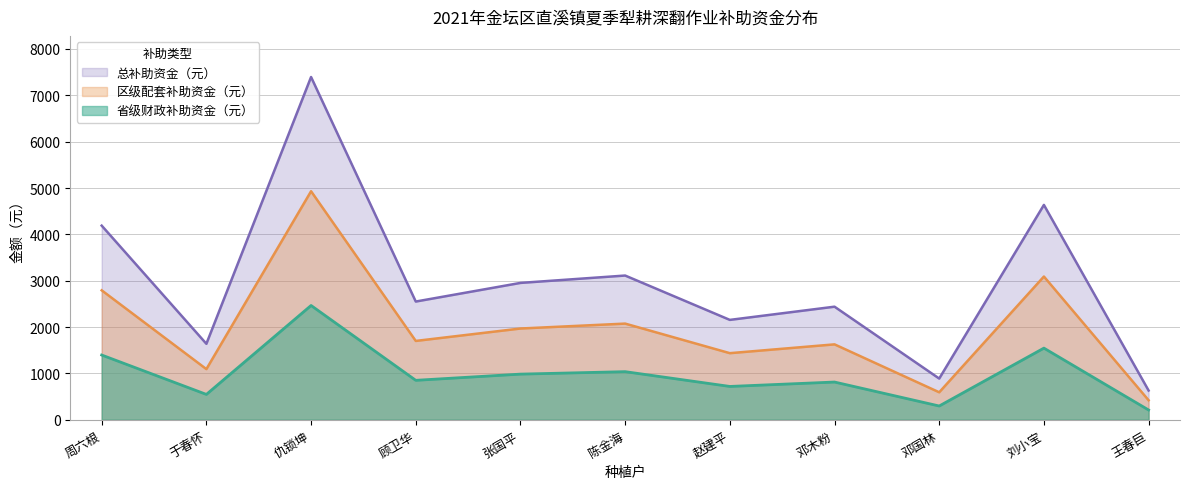

What is the label of the 8th point from the left?

邓木粉